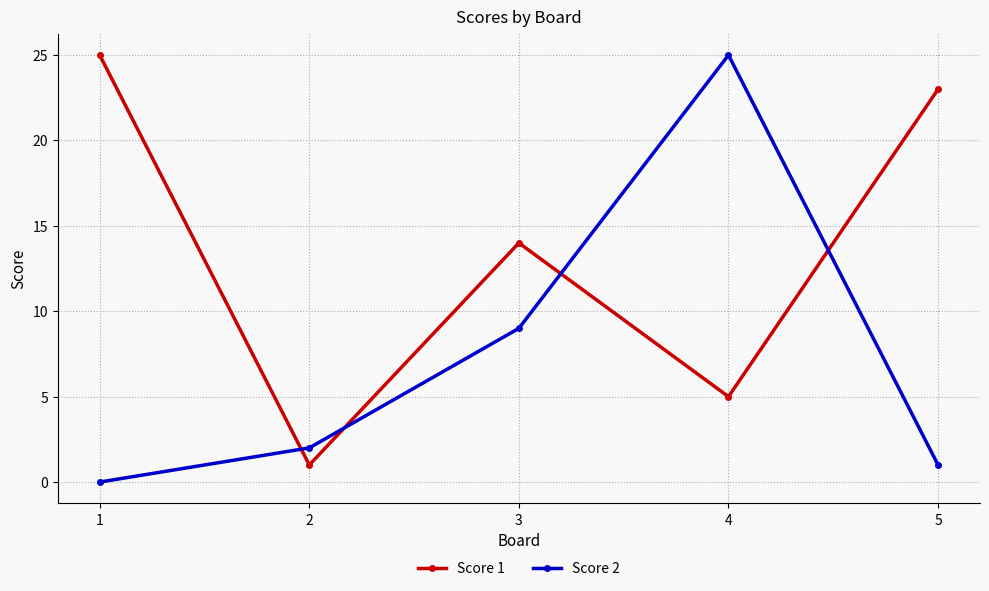

Which category has the lowest value across all series?

1